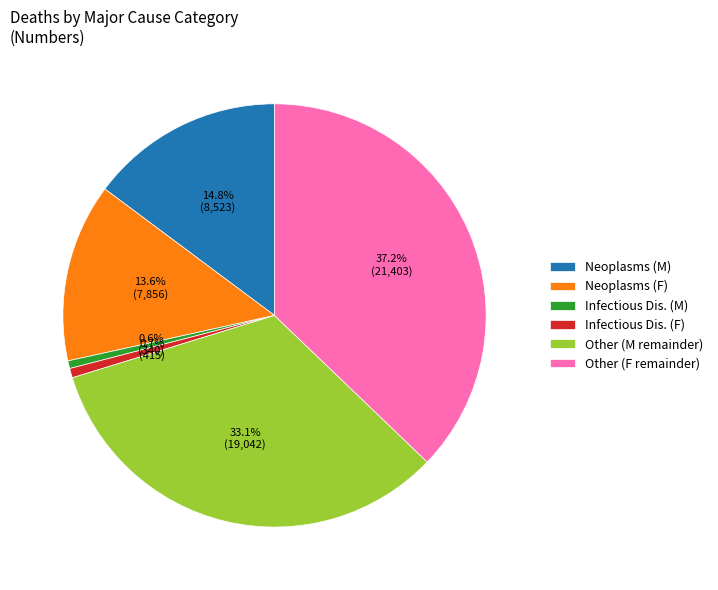

Count the number of slices in the pie.

6